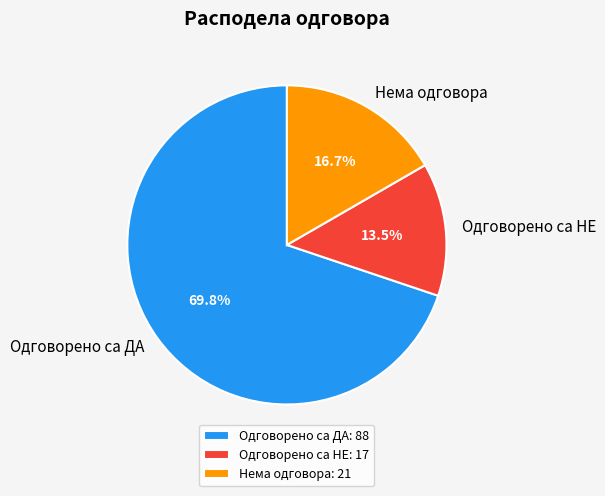

Is the sum of Одговорено са НЕ and Нема одговора greater than half?

No